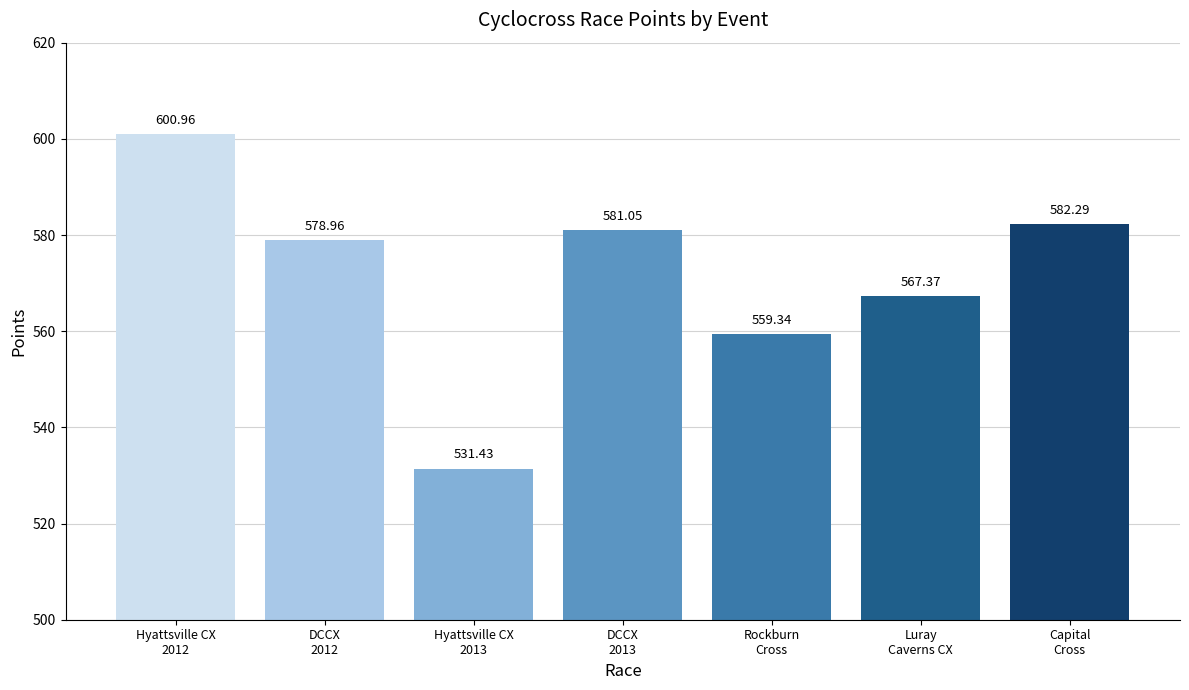

Where does the data first go above 578?

Hyattsville CX
2012